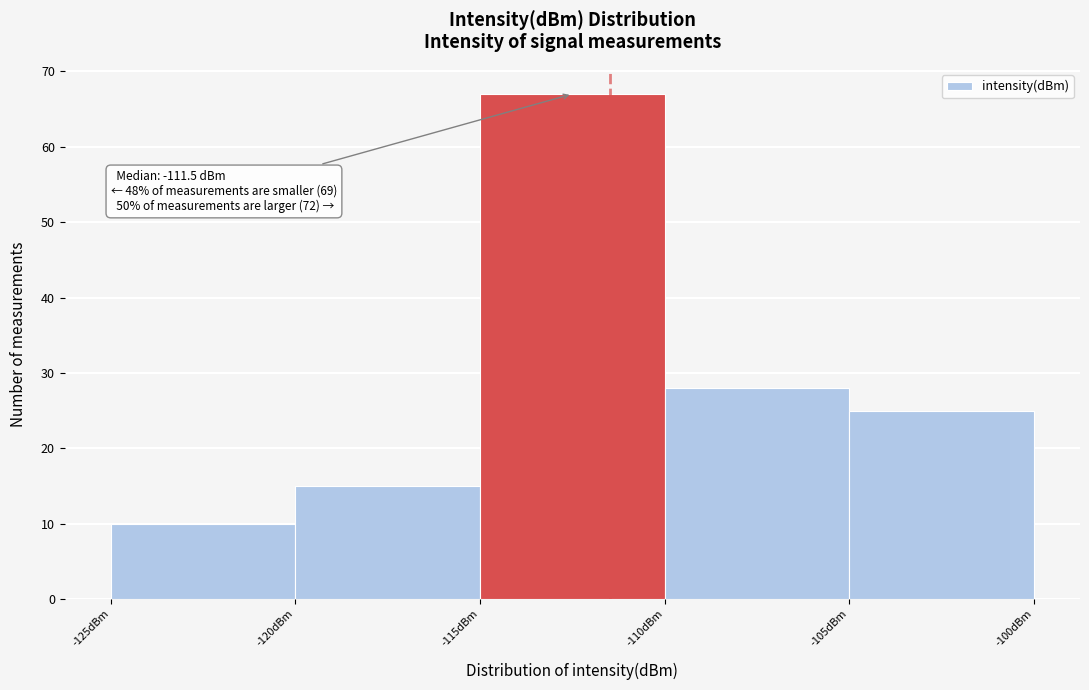

Over which range of the x-axis is the bar tallest?

-115 to -110